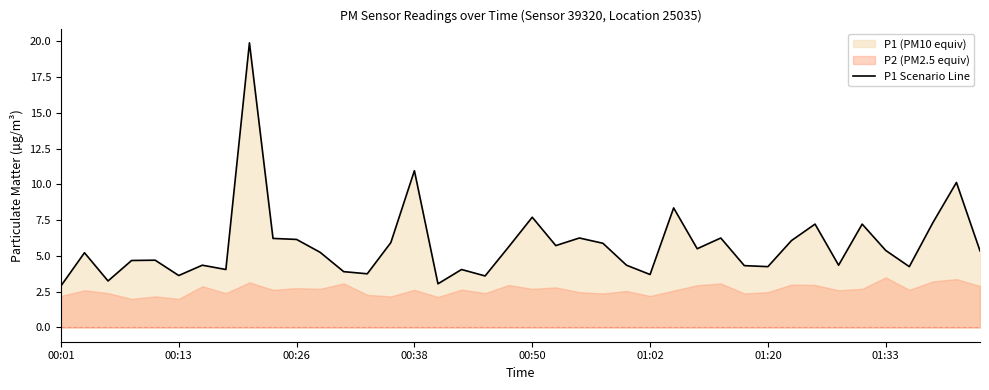

What is the highest value of the P1 Scenario Line series?

19.9